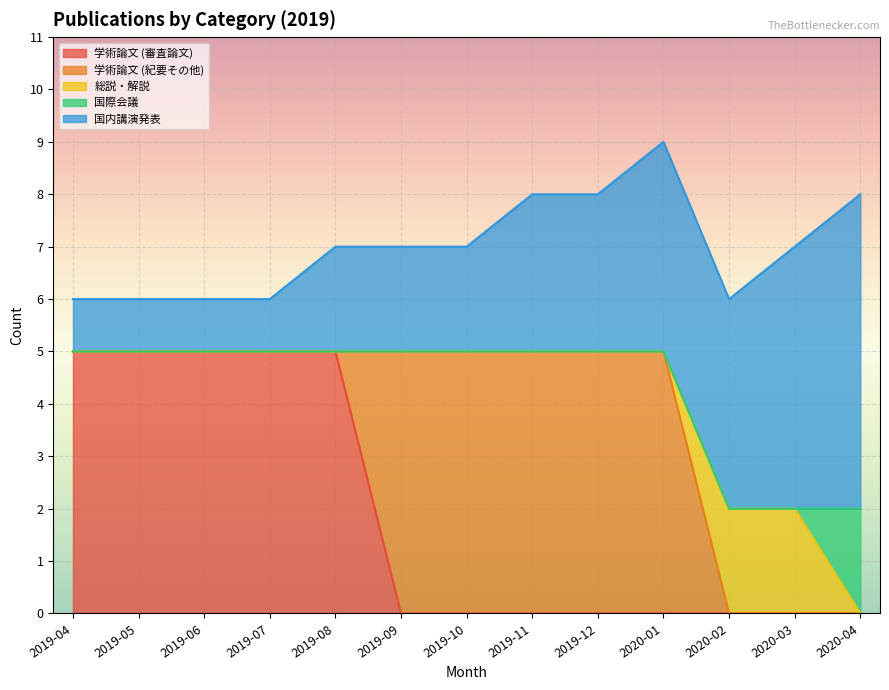

How many lines are shown in the chart?

5